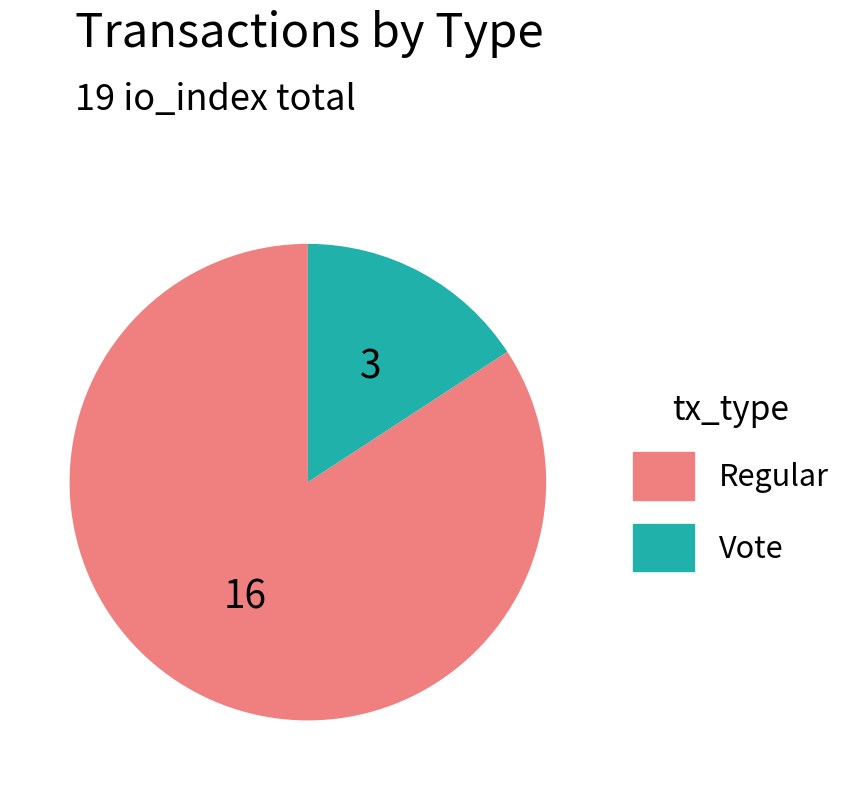

What is the smallest slice in the pie chart?

Vote